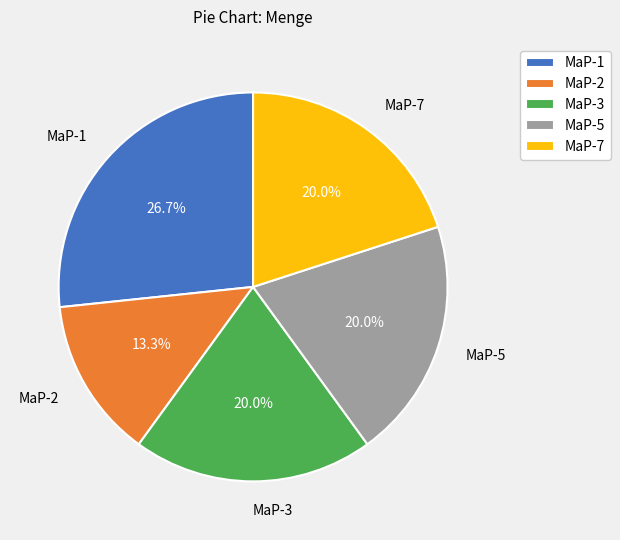

What is the ratio of the value at MaP-2 to the value at MaP-1?

0.5